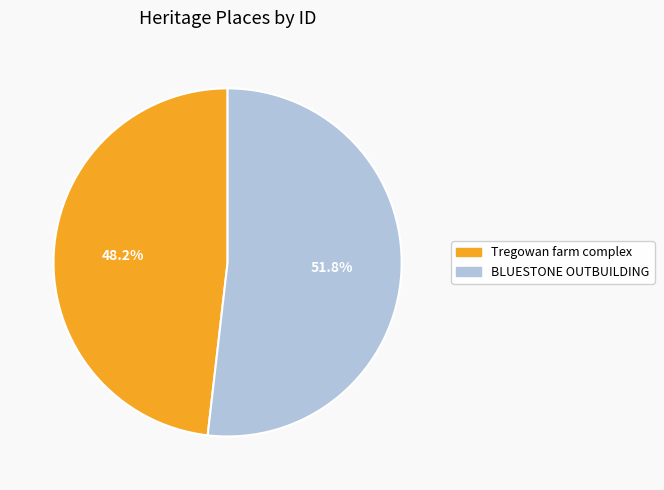

What is the ratio of the value at BLUESTONE OUTBUILDING to the value at Tregowan farm complex?

1.1